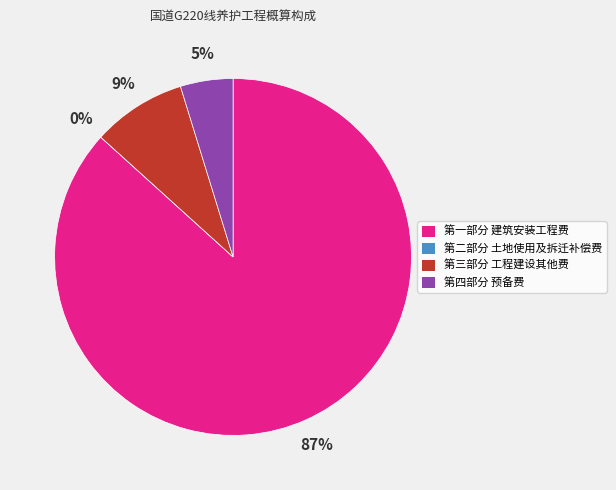

To the nearest percent, what is the average slice percentage?

25%